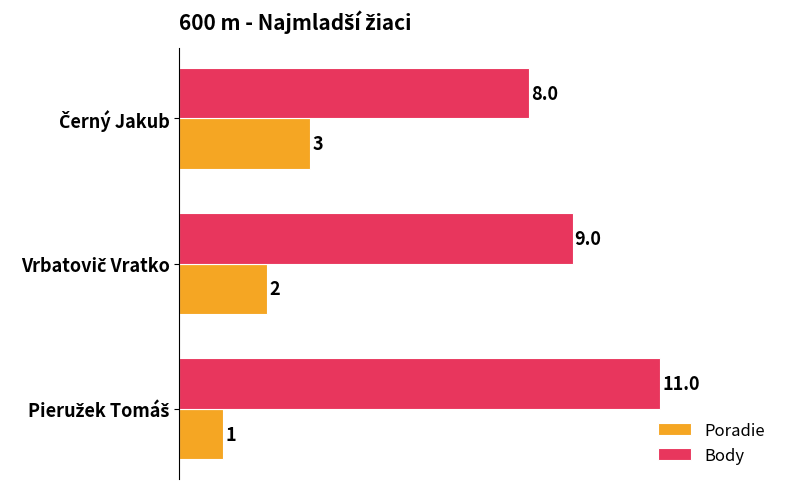

What is the greatest value displayed?

11